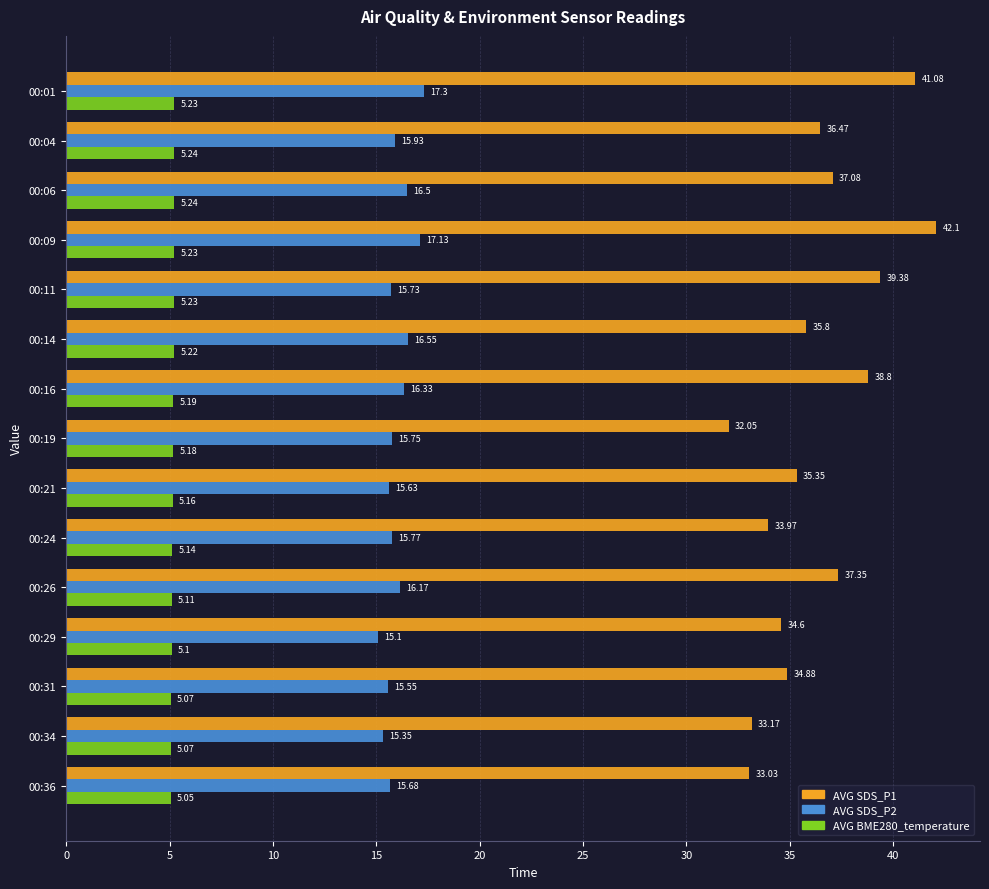

What is the sum of all AVG BME280_temperature values?

77.5